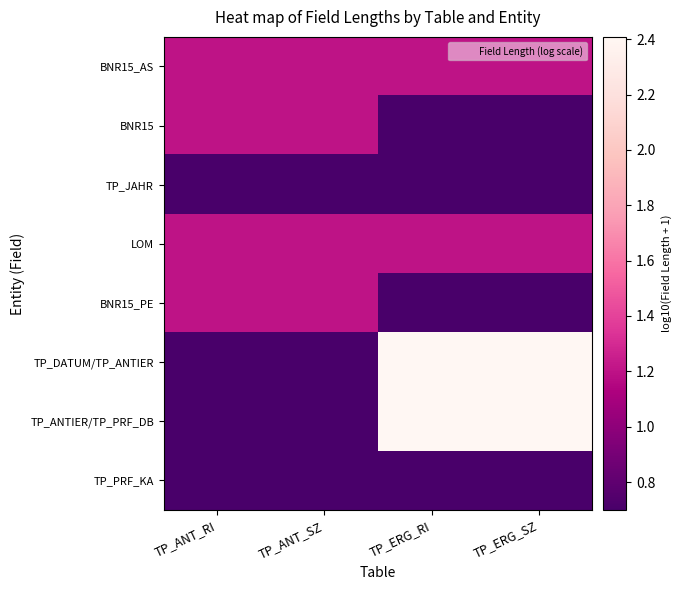

Rank the series by their maximum value, from highest to lowest.

TP_DATUM/TP_ANTIER, TP_ANTIER/TP_PRF_DB, BNR15_AS, BNR15, LOM, BNR15_PE, TP_JAHR, TP_PRF_KA